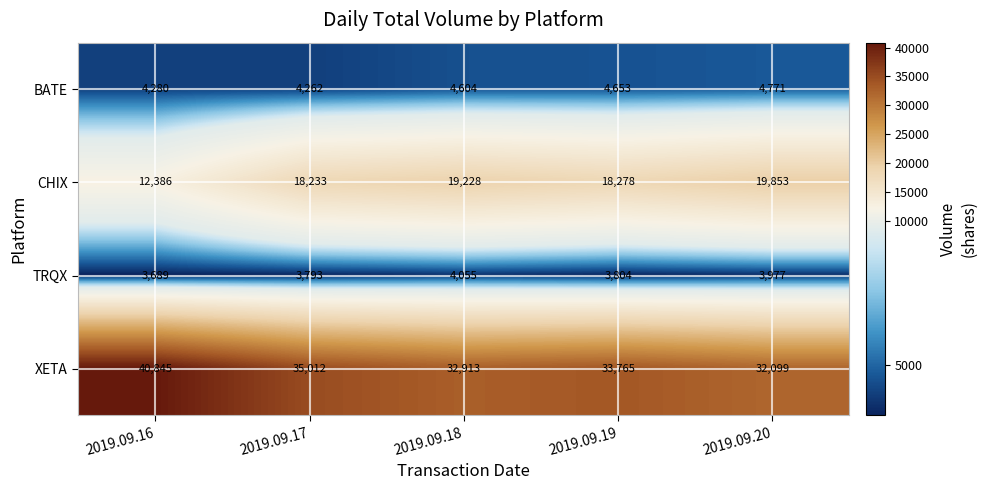

What is the sum of all BATE values?

22570